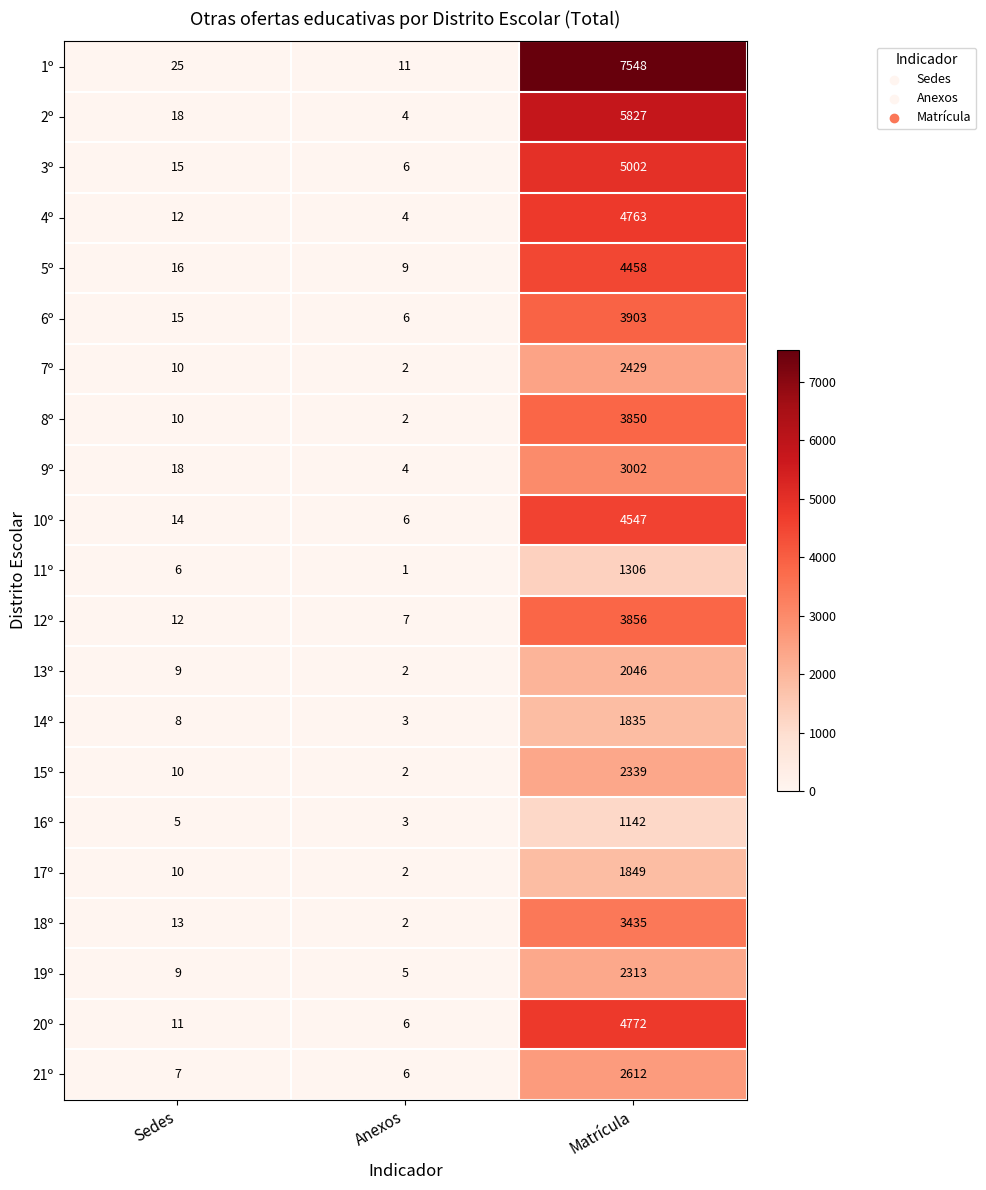

What is the total value across all series at Anexos?

93